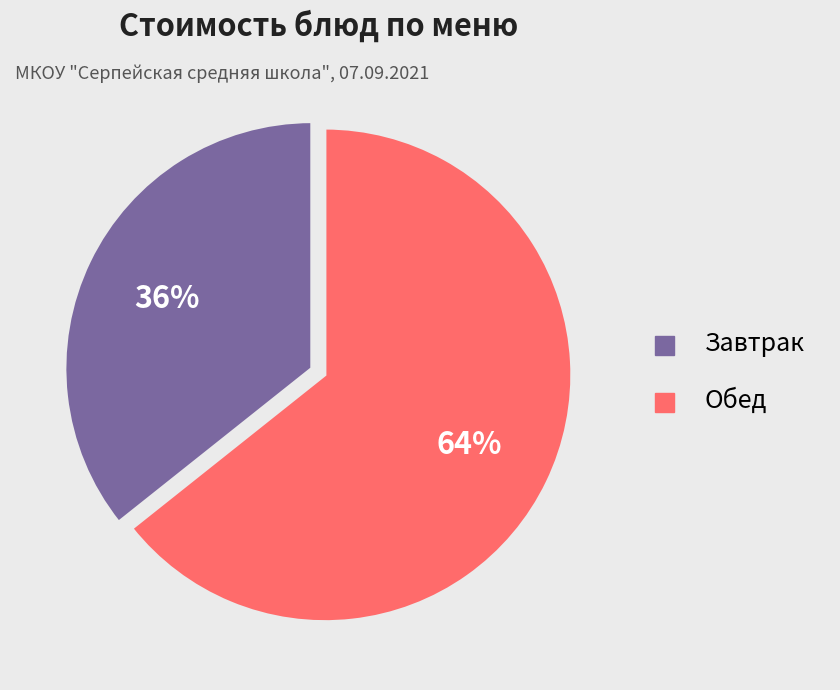

To the nearest percent, what is the average slice percentage?

50%